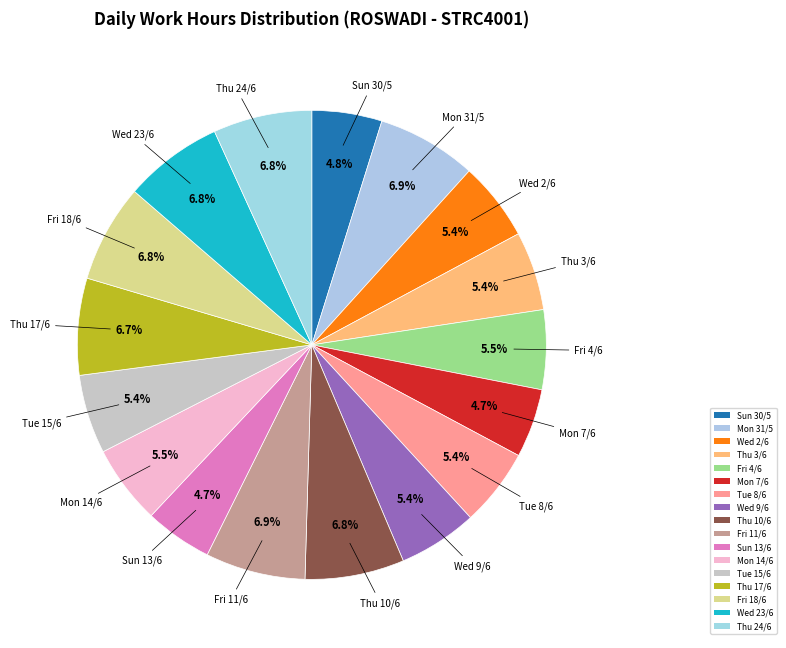

What is the smallest slice in the pie chart?

Sun 13/6